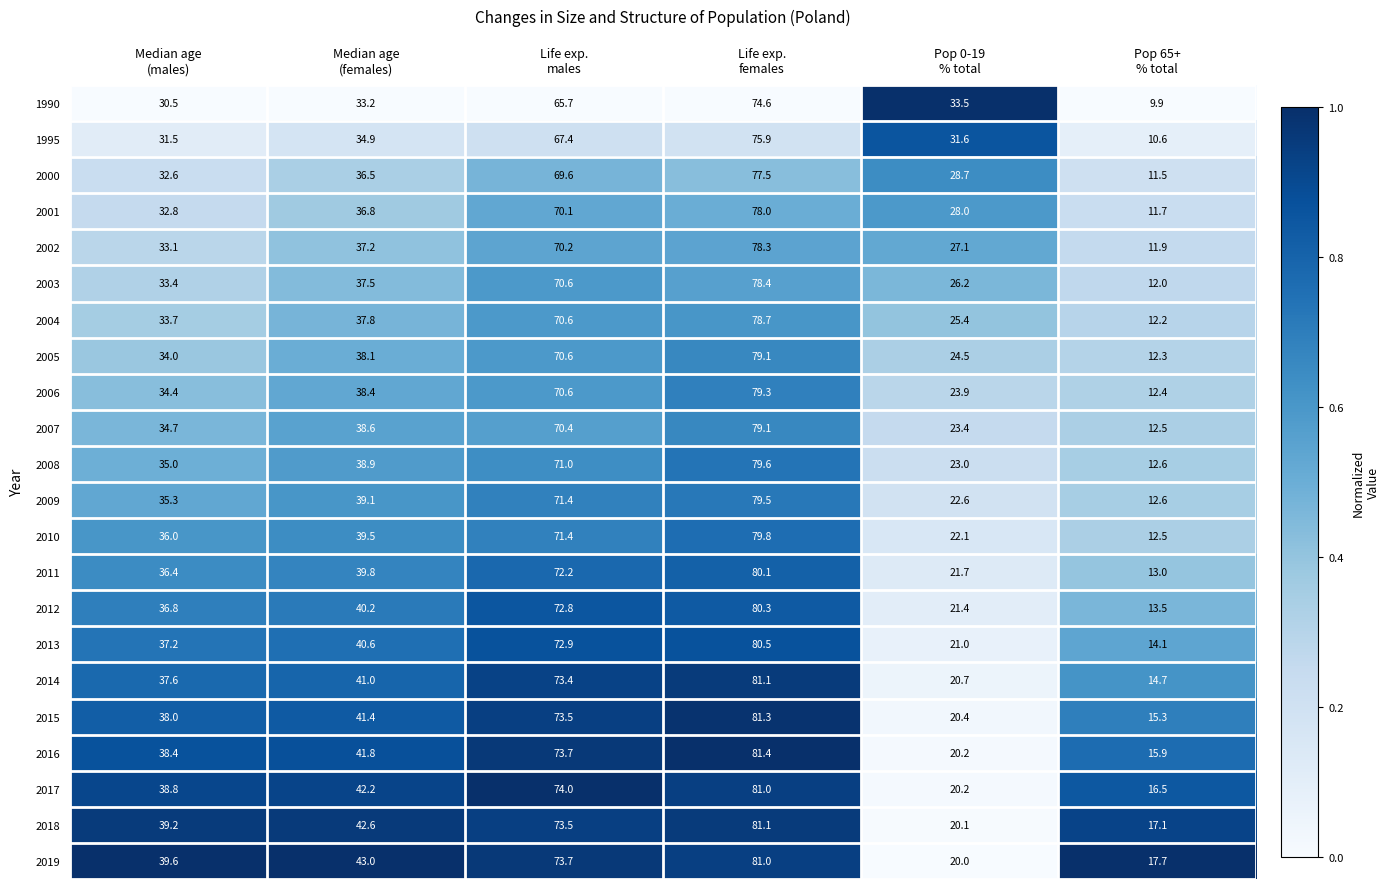

What is the difference between the highest and lowest values at Pop 0-19
% total?

13.5